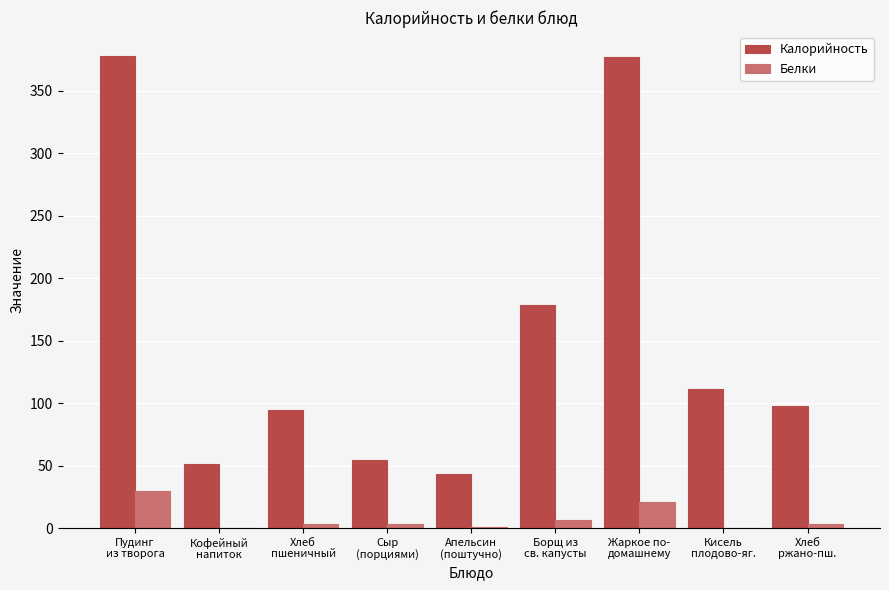

True or false: Калорийность has a value of 20.0 at Хлеб
ржано-пш..

False